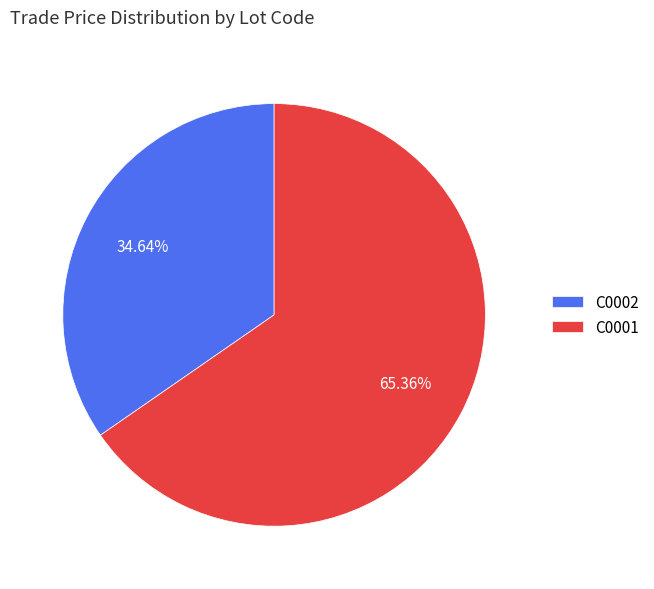

Between C0002 and C0001, which is larger?

C0001